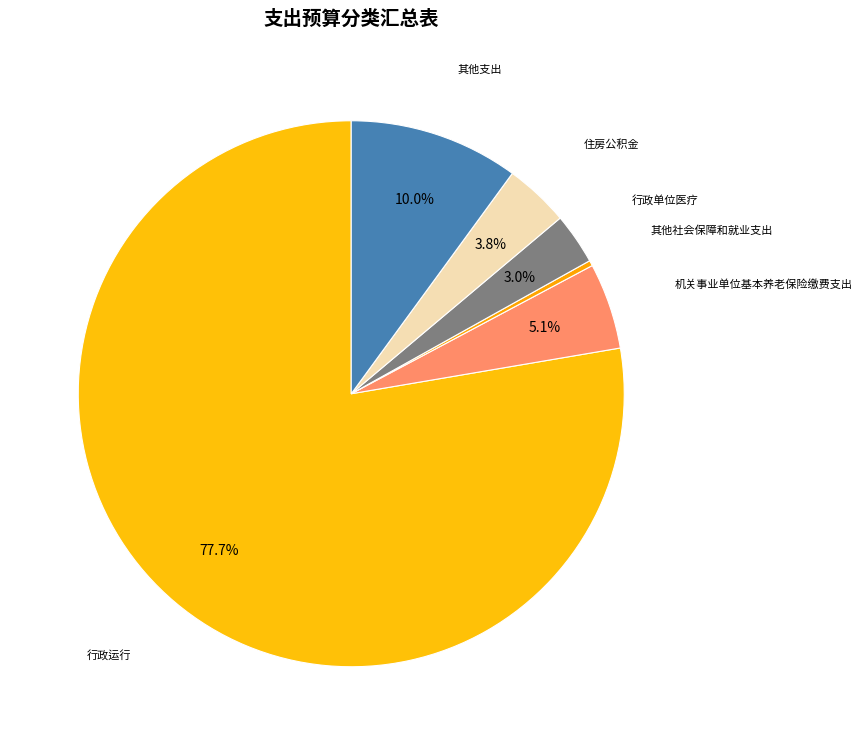

How much of the chart is everything except 其他支出?

90.0%